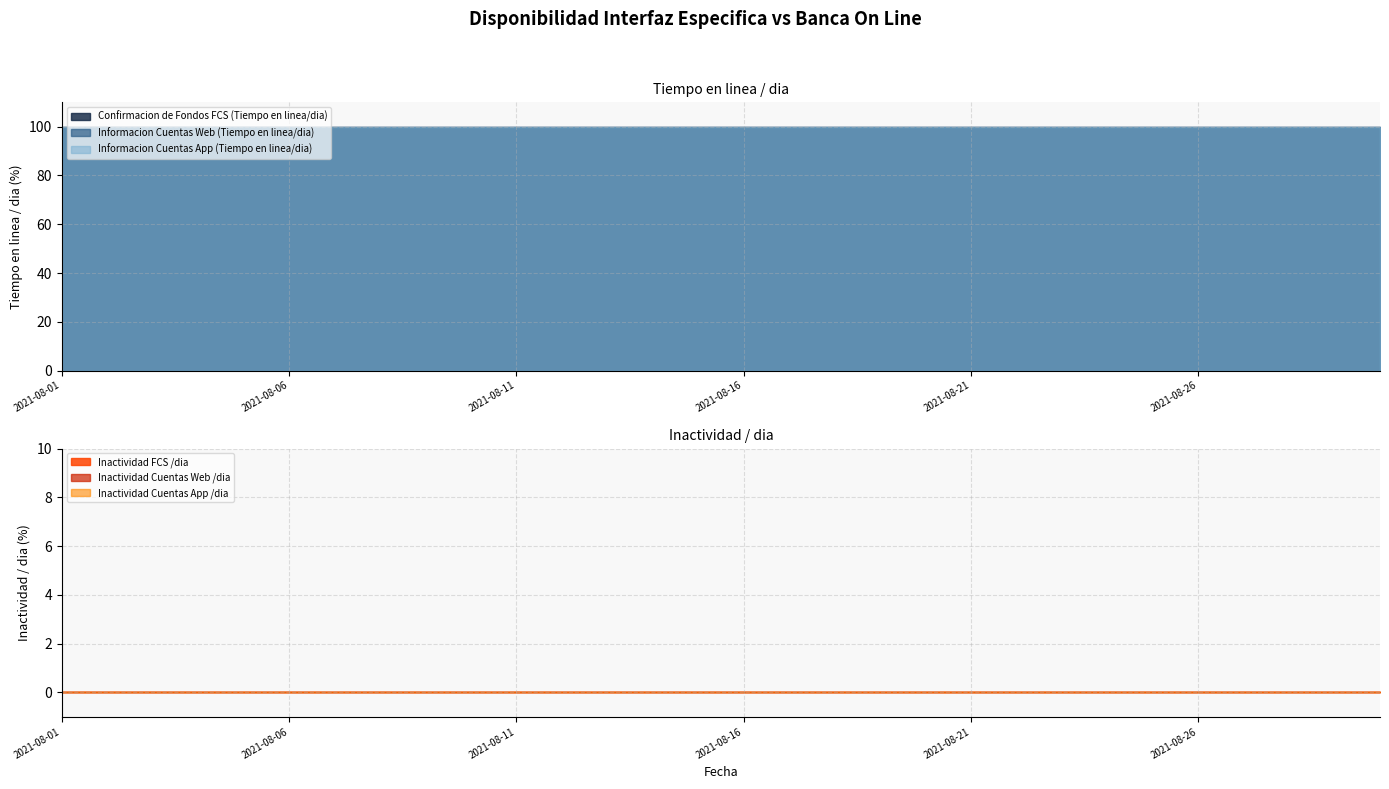

True or false: Informacion Cuentas App (Tiempo en linea/dia) has a value of 100 at 2021-08-11.

True